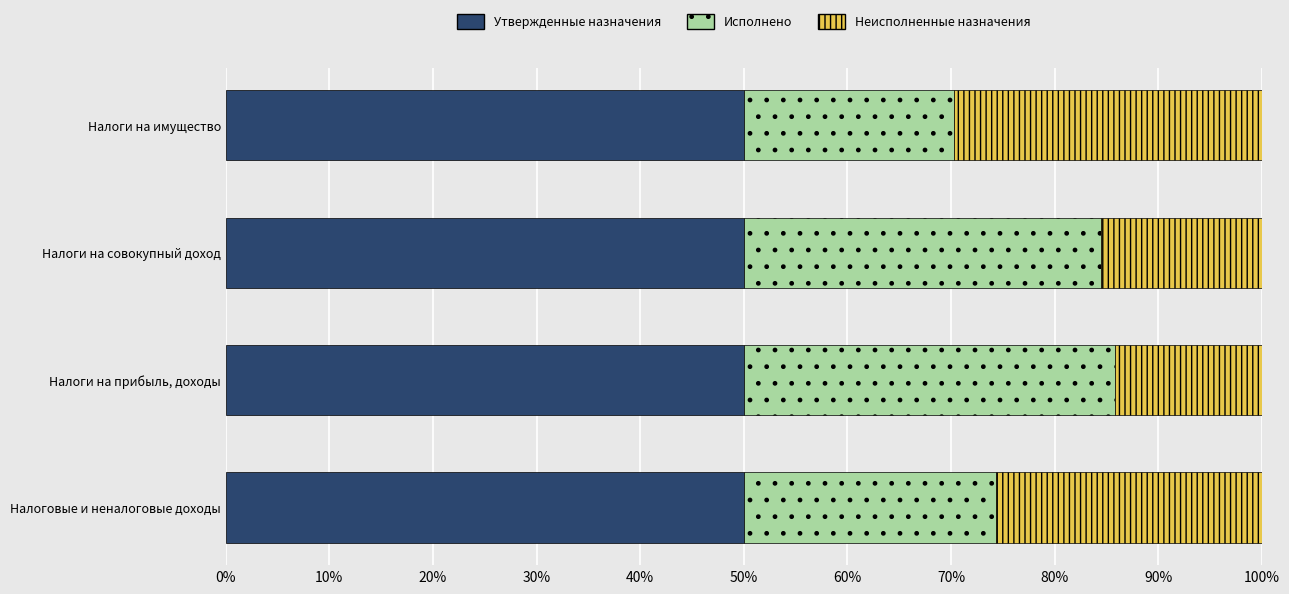

True or false: Утвержденные назначения has a value of 50.0 at Налоги на прибыль, доходы.

True